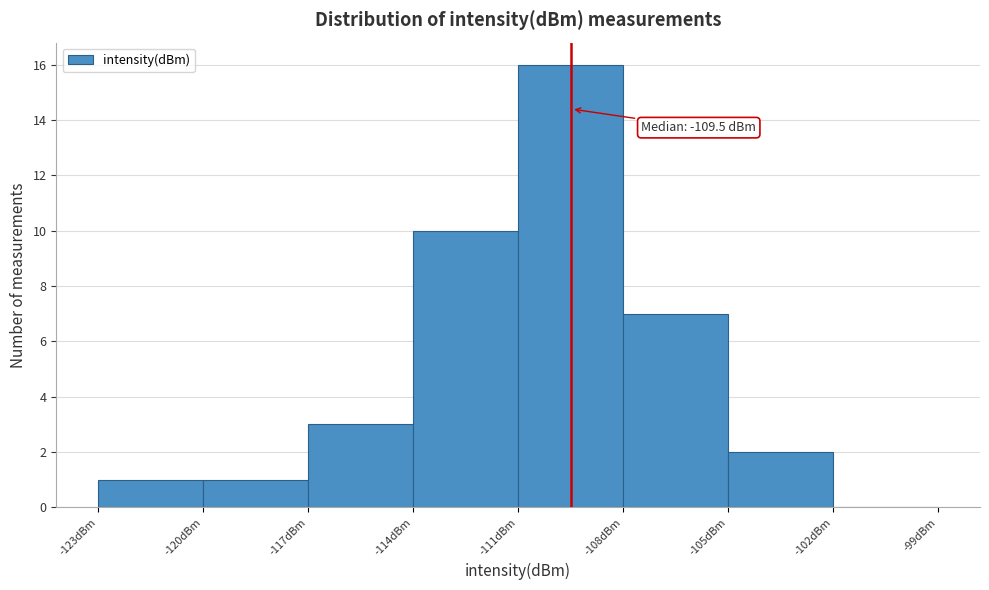

Which range on the x-axis has the tallest bar?

-111 to -108